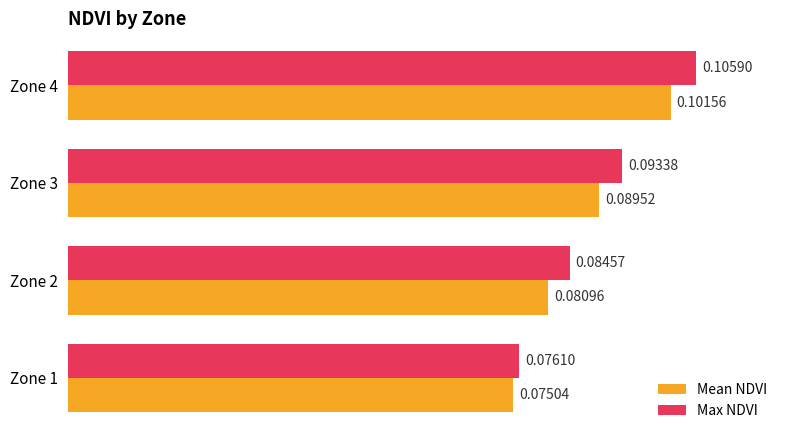

List the labels in order of Max NDVI value, largest first.

Zone 4, Zone 3, Zone 2, Zone 1